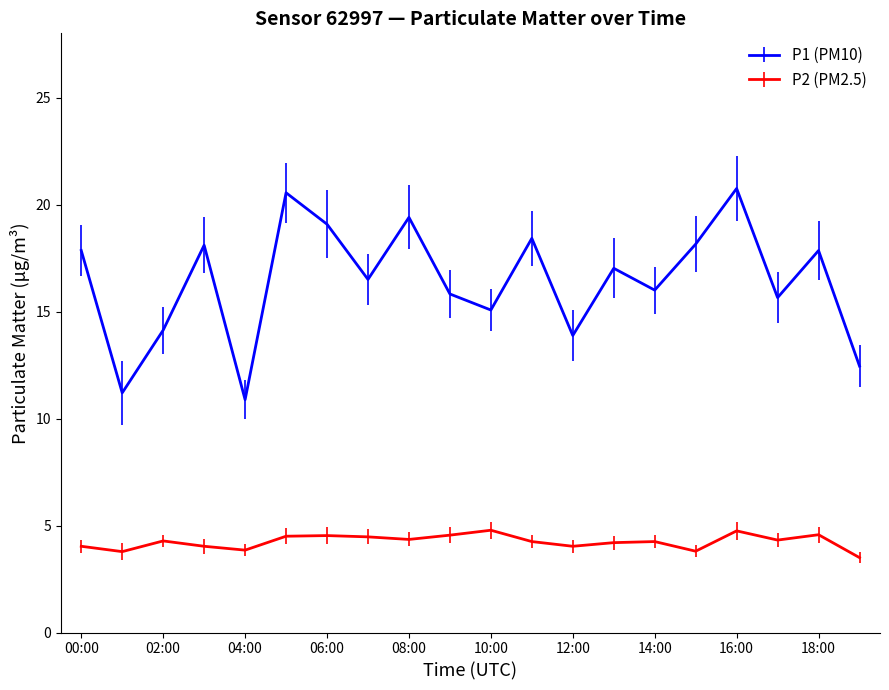

Which series has the largest total across all categories?

P1 (PM10)